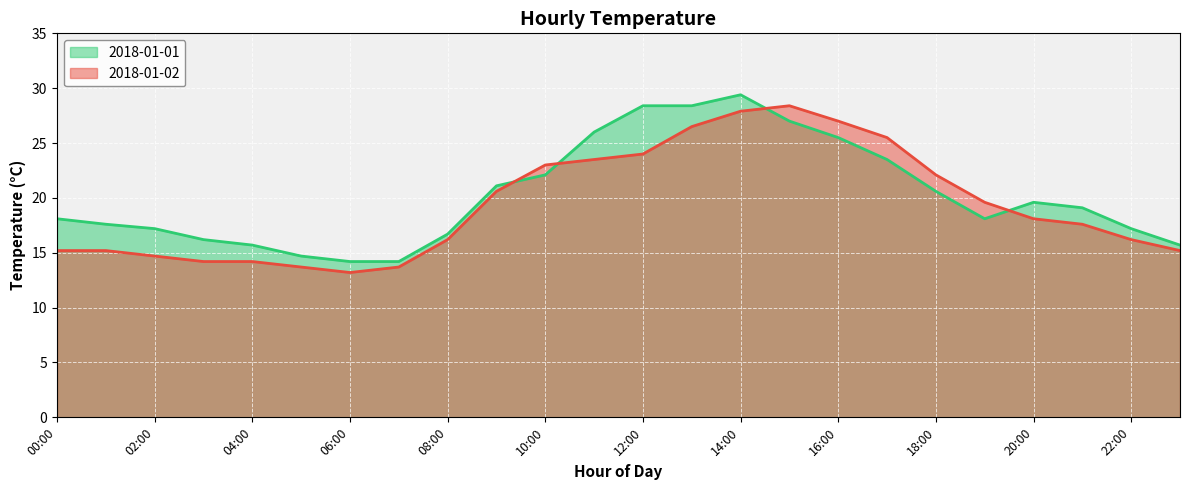

True or false: 2018-01-01 has a value of 25.9 at 03:00.

False